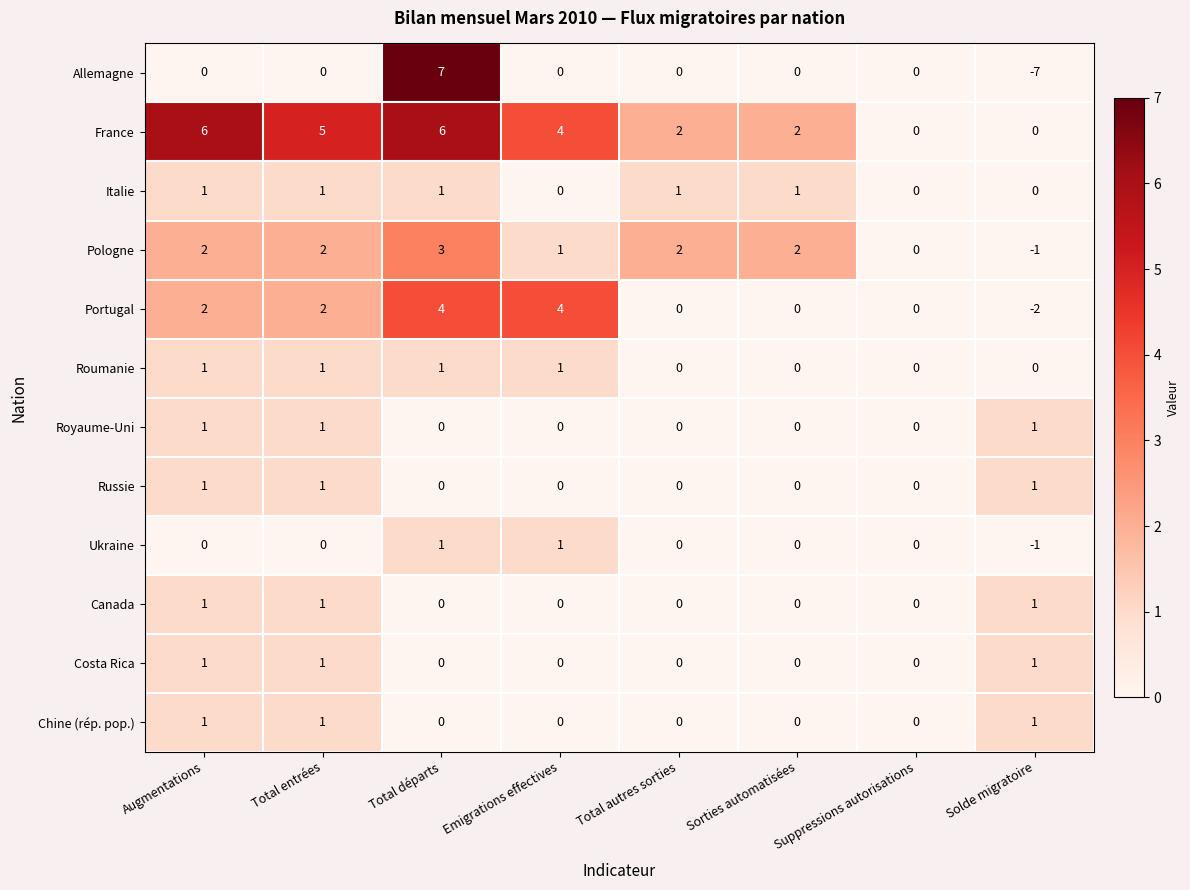

What is the sum of all Chine (rép. pop.) values?

3